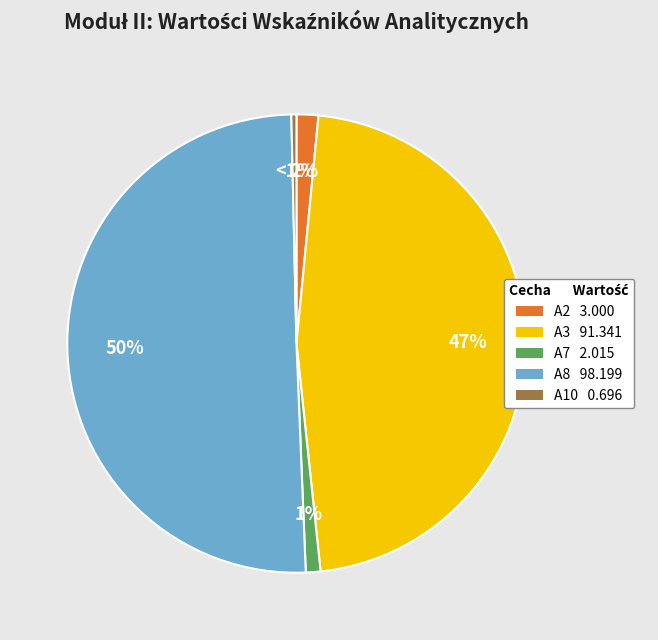

Do A7d and A3d together represent more than half of the pie?

No